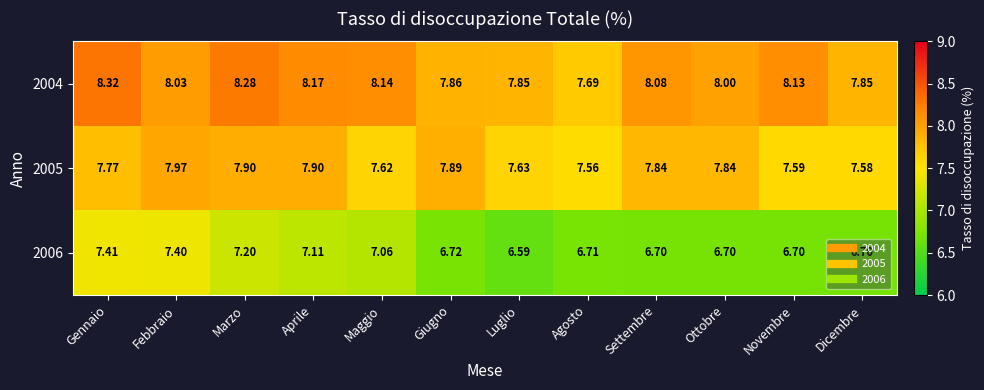

What is the total value across all series at Febbraio?

23.4